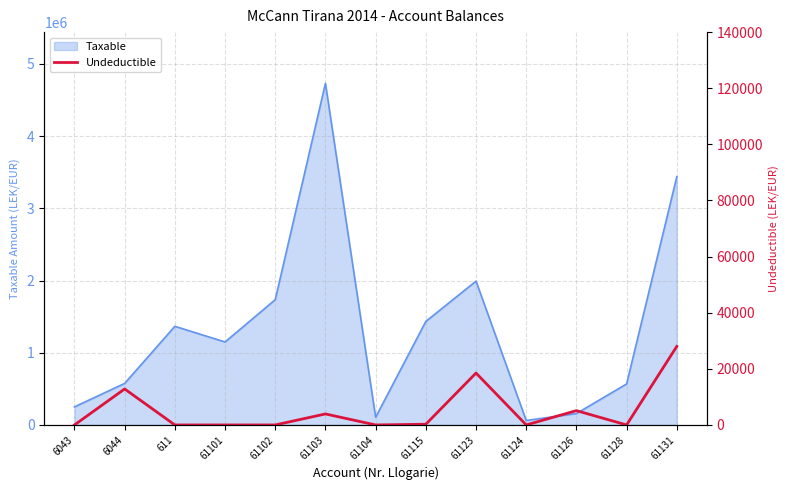

Which label corresponds to the smallest value in the chart?

6043